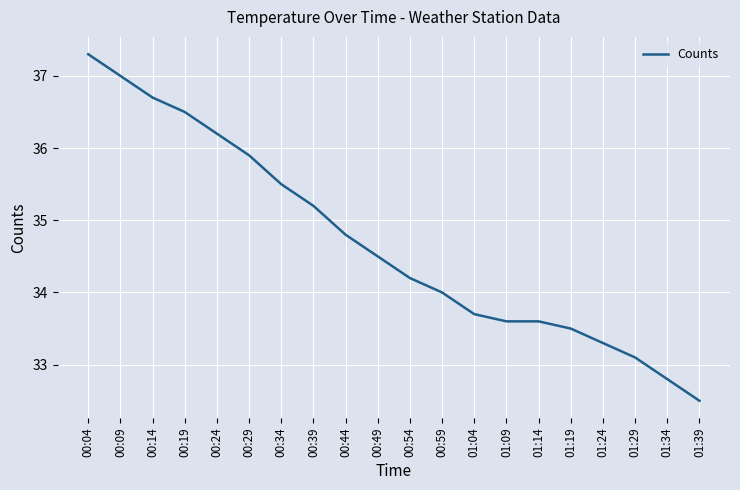

Between 00:49 and 01:09, which is larger?

00:49